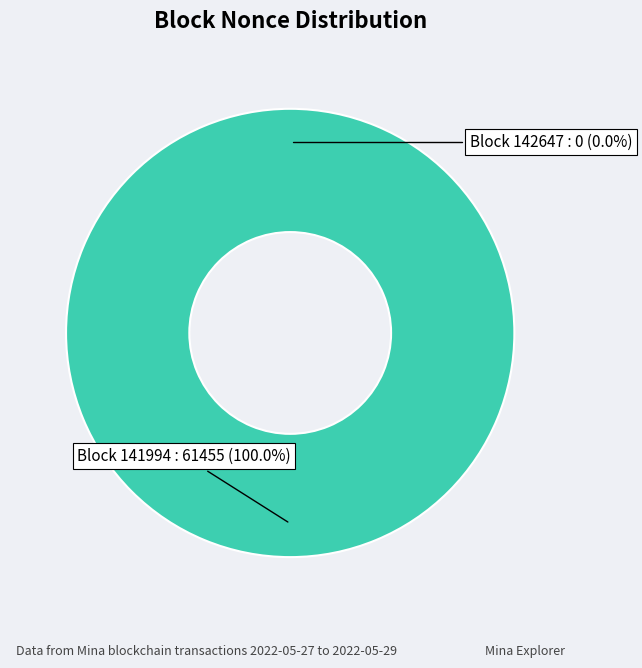

What portion of the pie excludes 142647?

100.0%